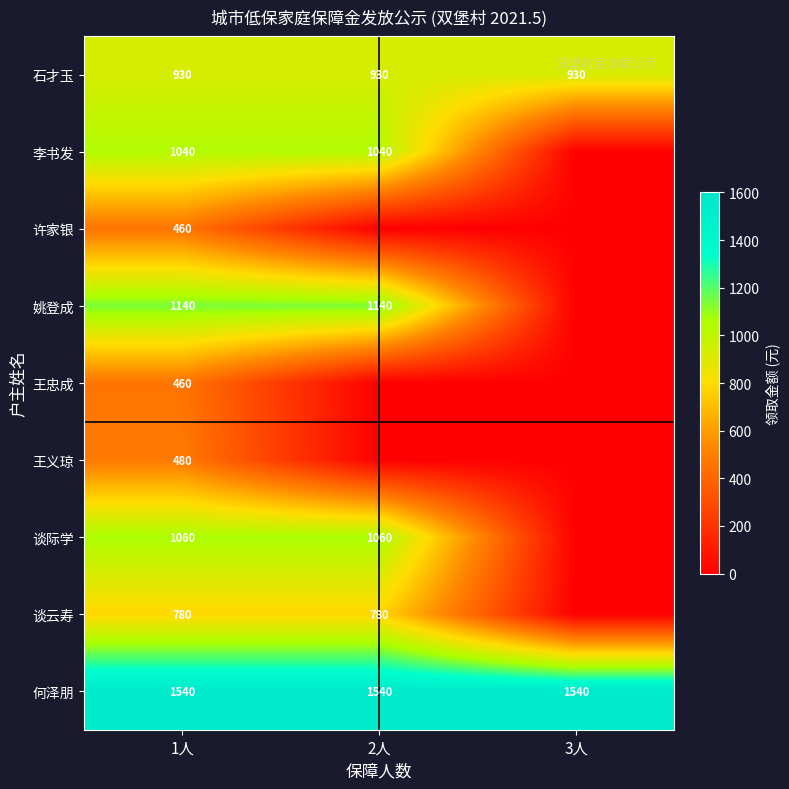

Is it true that 何泽朋 equals 1540 at 3人?

True